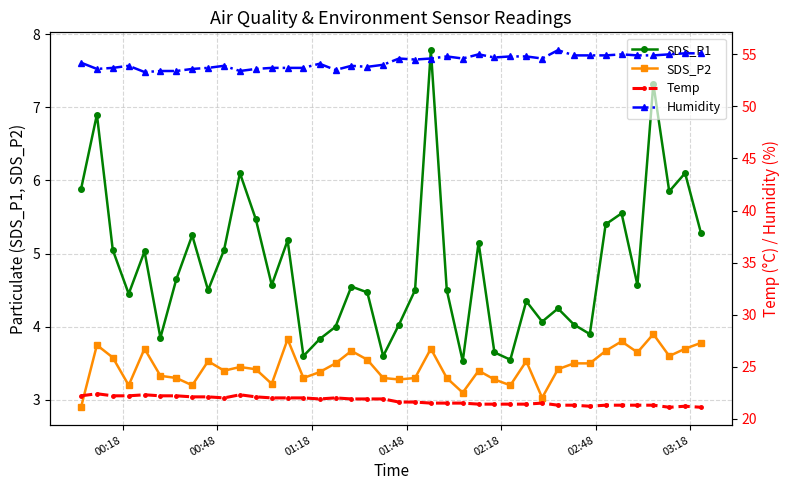

What is the highest value of the SDS_P1 series?

7.8